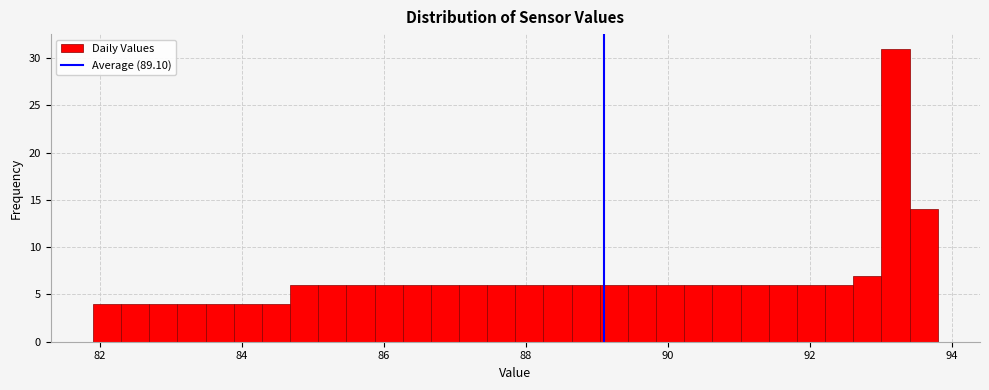

Read against the x-axis, roughly where is the centre of the tallest bar?

93.2